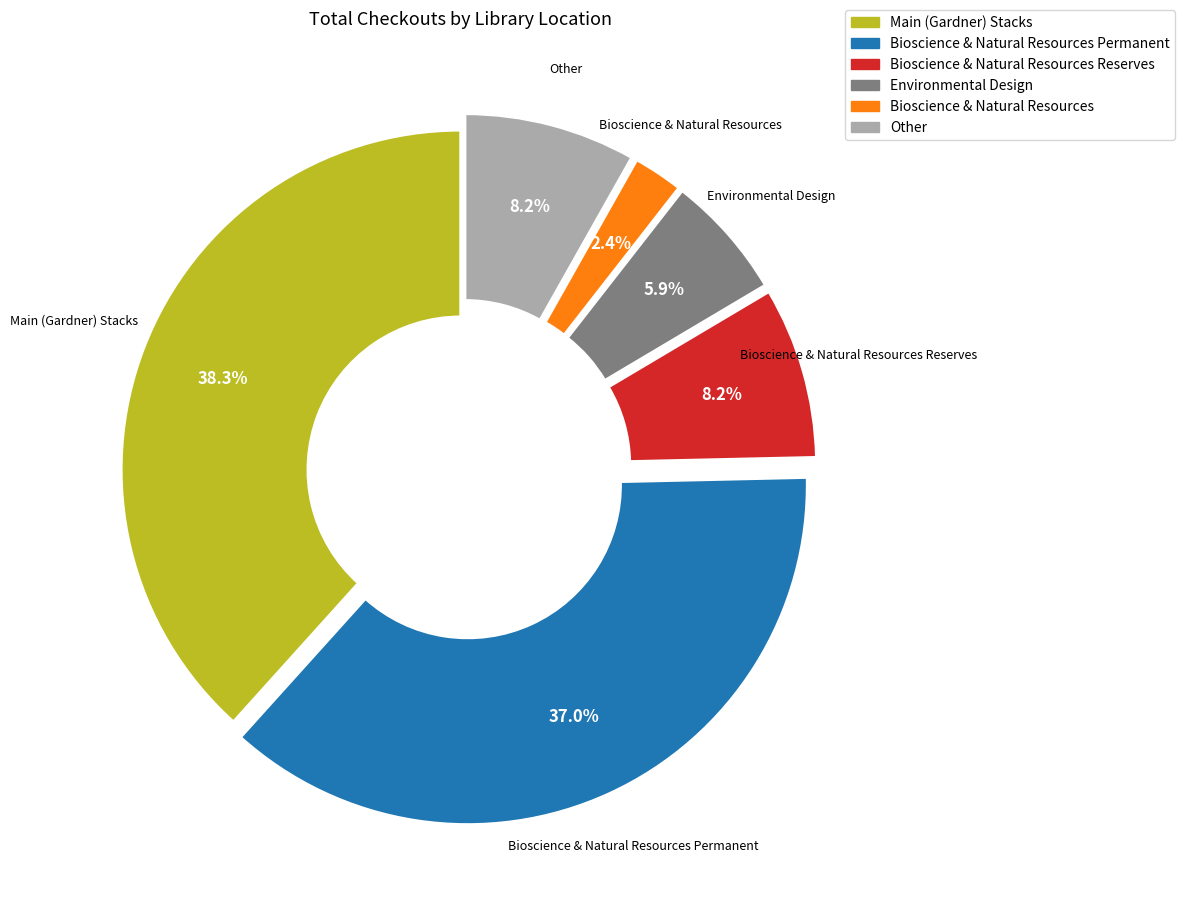

Is there a majority slice in this chart?

No